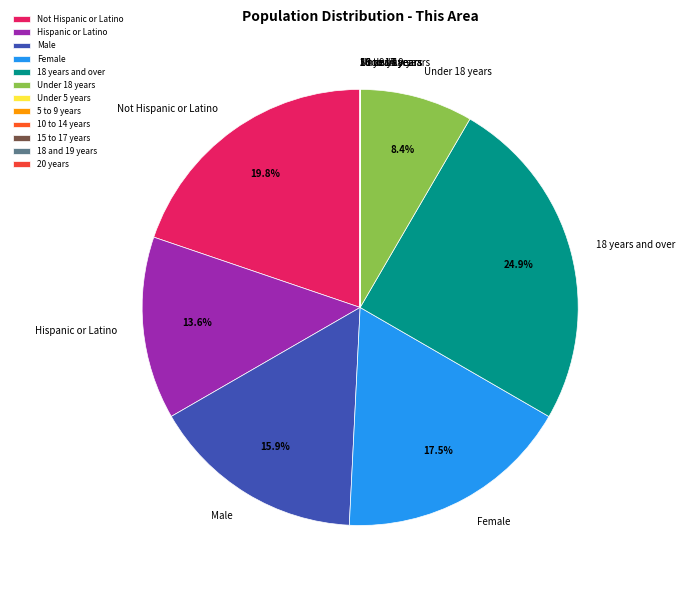

The Not Hispanic or Latino slice represents 20% of the pie. True or false?

True